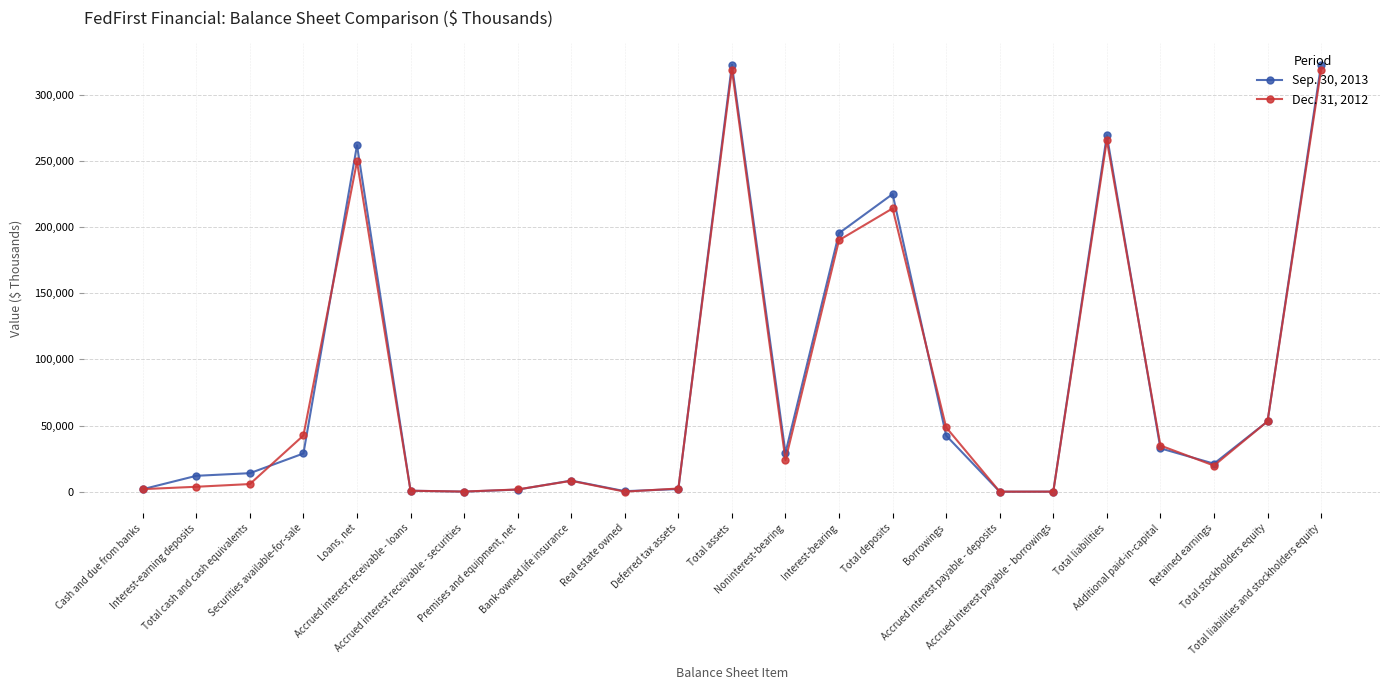

Rank the series at Interest-earning deposits from highest to lowest value.

Sep. 30, 2013, Dec. 31, 2012